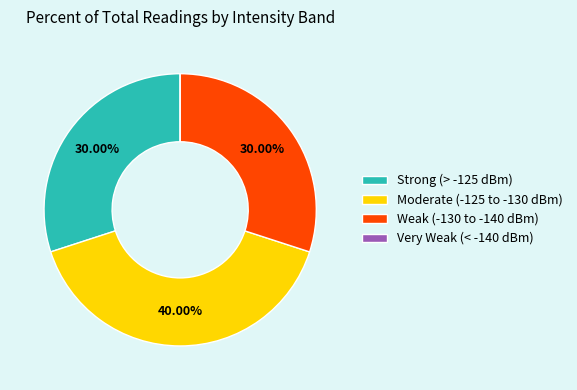

Does any single category account for the majority?

No